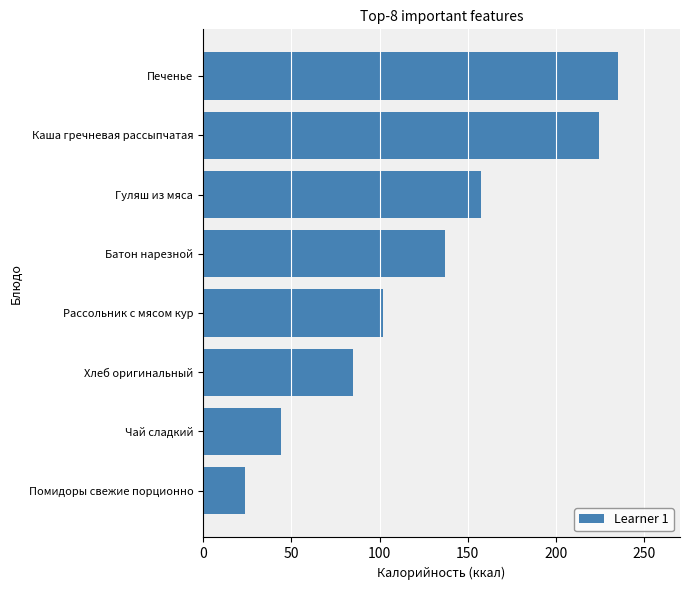

The value at Помидоры свежие порционно is 34.0. True or false?

False